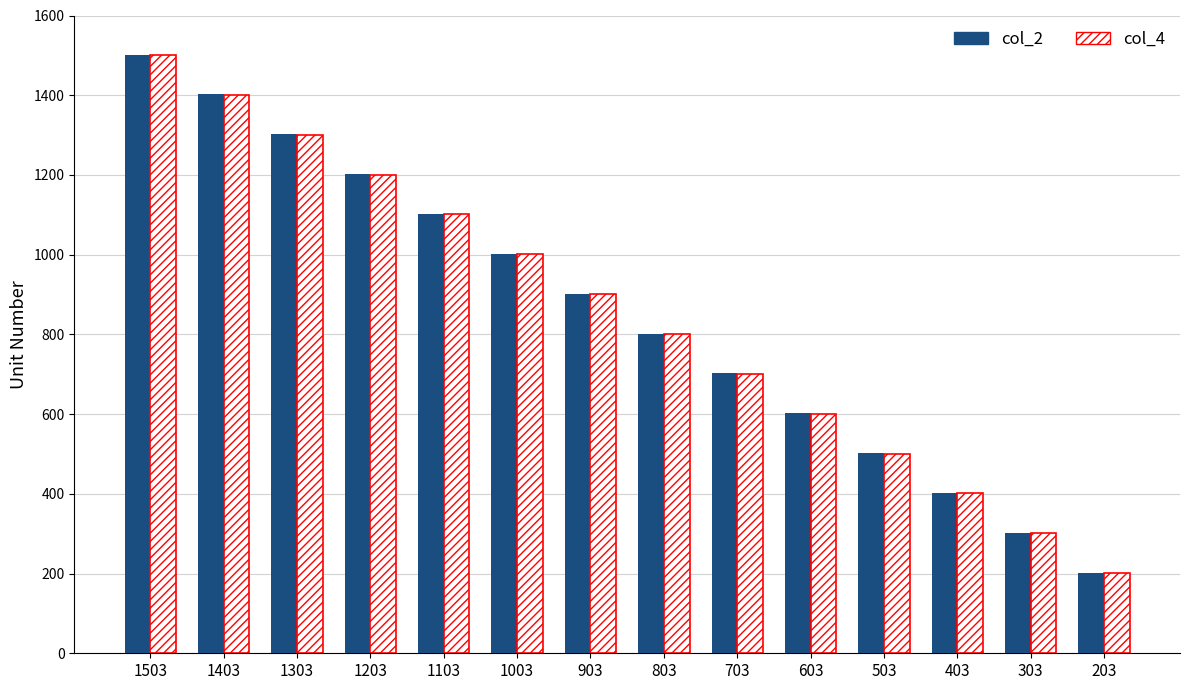

What value does the col_4 series have at 1303, to the nearest 100?

1300